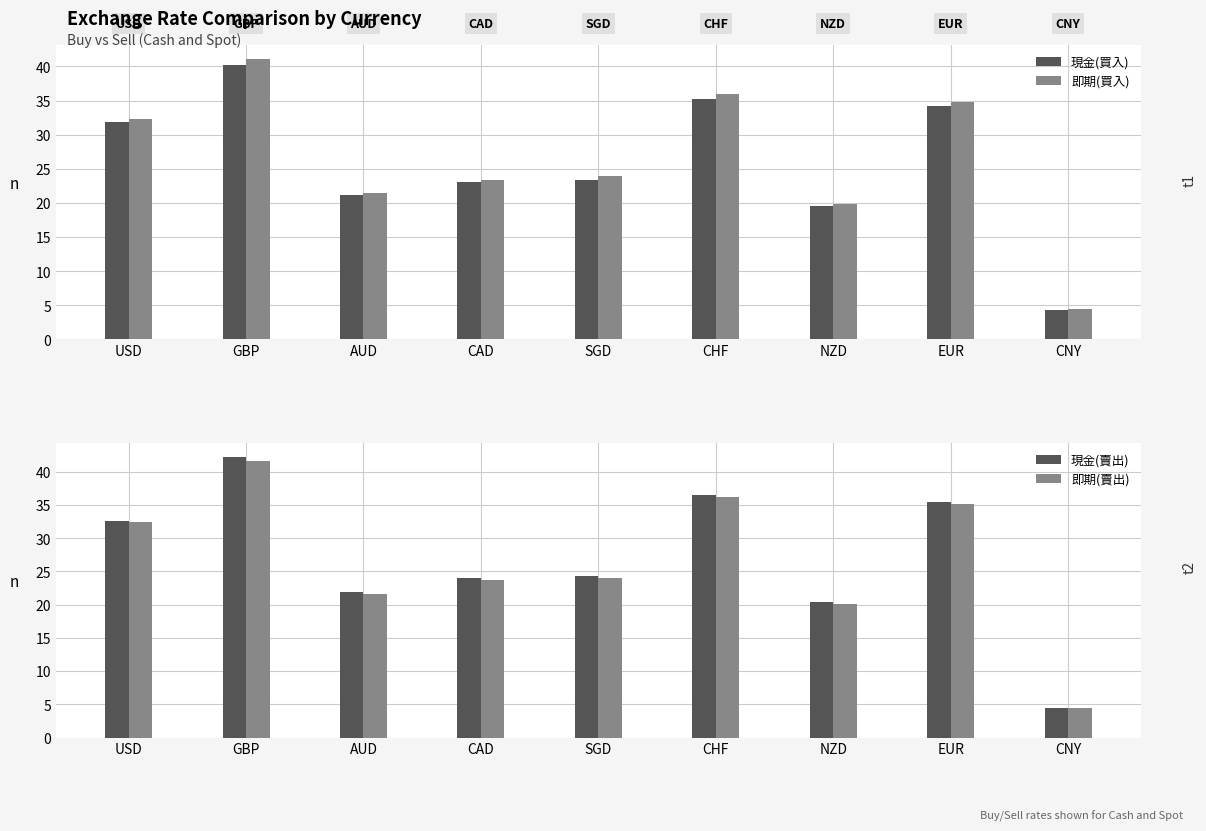

List the series in order of their peak value, lowest first.

現金(買入), 即期(買入), 即期(賣出), 現金(賣出)